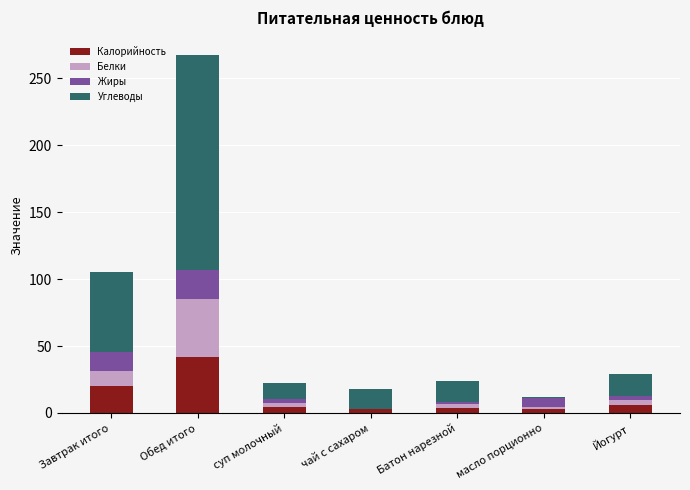

Are the bars horizontal?

No